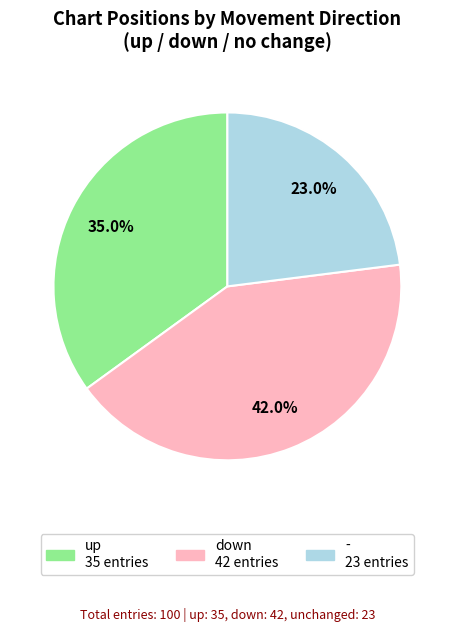

To the nearest percent, what is the difference between the - and down slice percentages?

19%